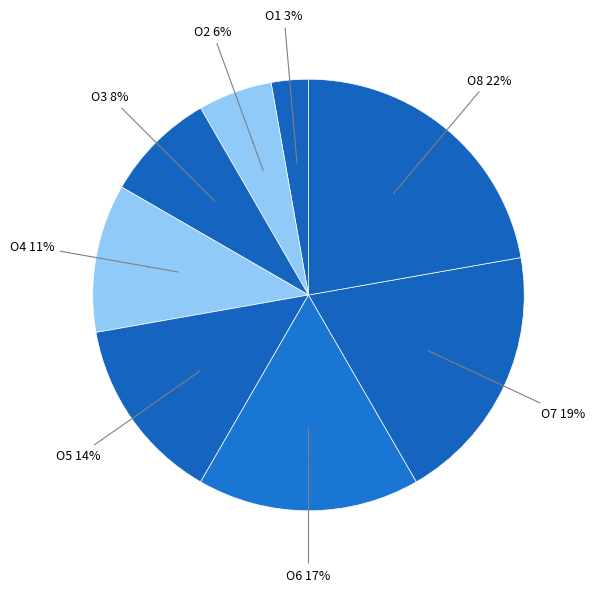

Is the sum of O7 and O5 greater than half?

No